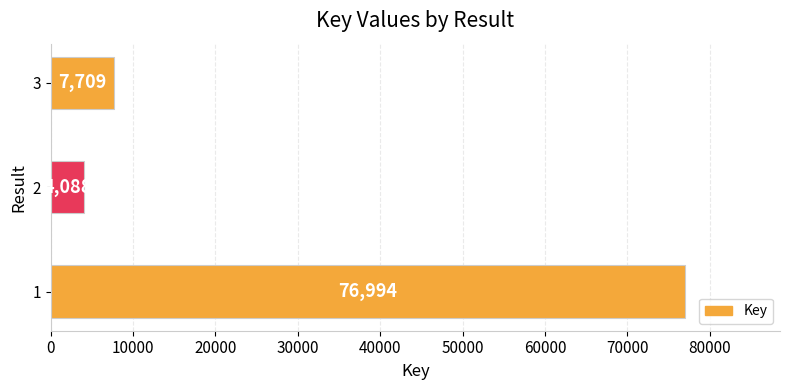

How many values are below 7709?

1